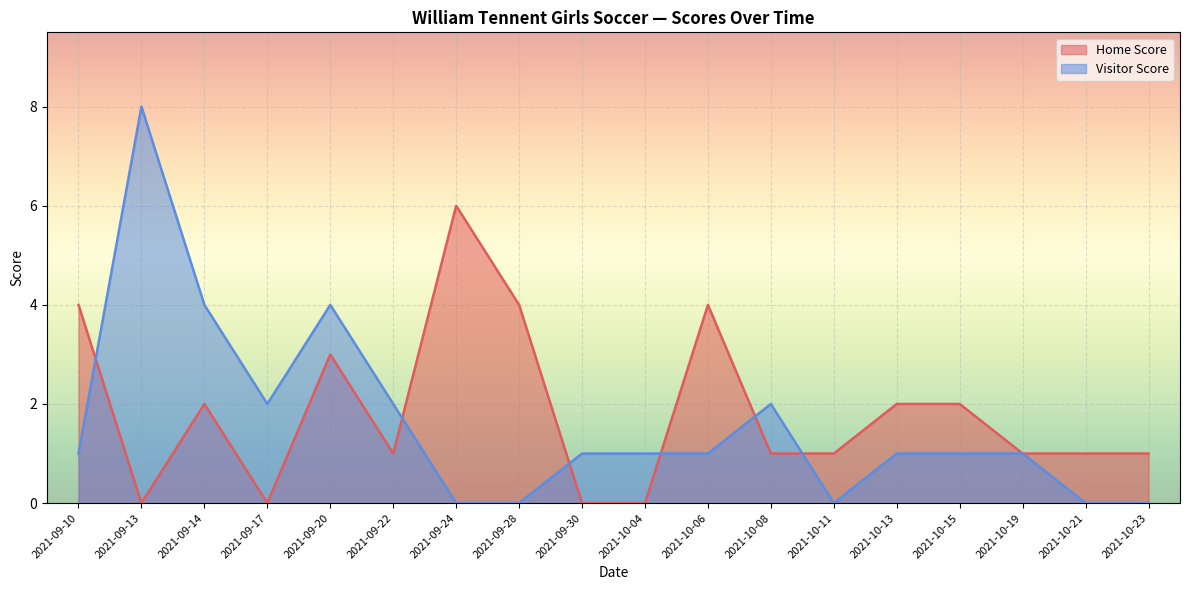

How many interior local valleys does the Home Score series have?

3